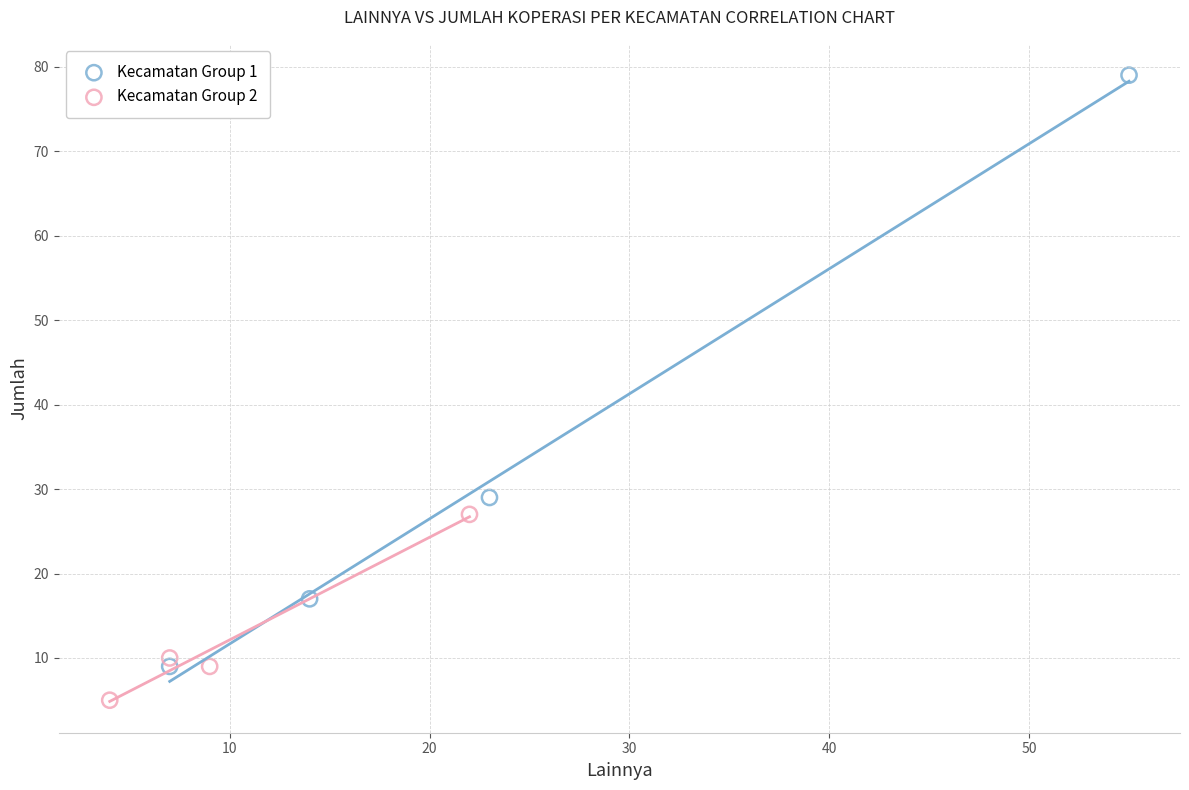

Which series reaches the maximum Y coordinate?

Kecamatan Group 1